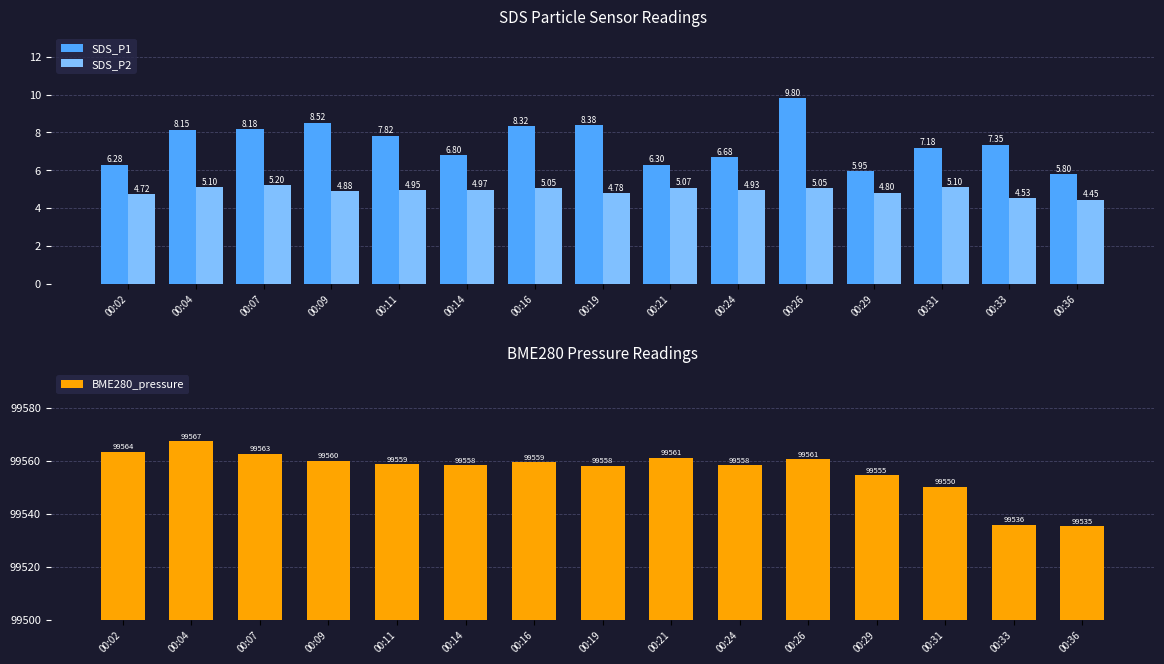

List the labels in order of SDS_P1 value, largest first.

00:26, 00:09, 00:19, 00:16, 00:07, 00:04, 00:11, 00:33, 00:31, 00:14, 00:24, 00:21, 00:02, 00:29, 00:36